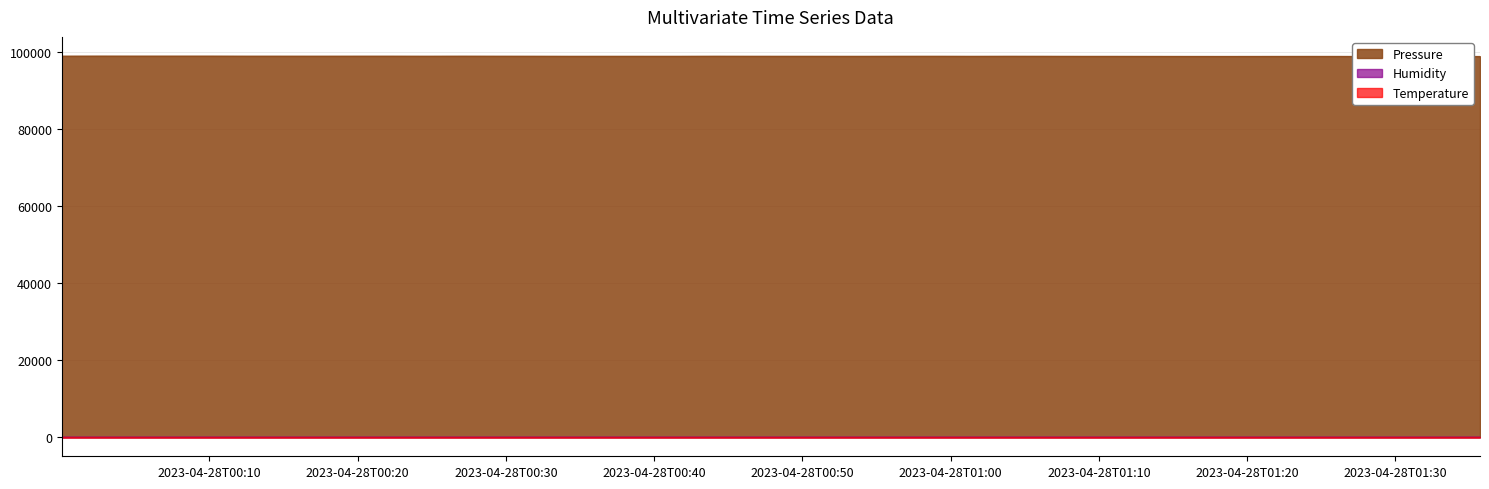

Where is the first local minimum for Pressure?

2023-04-28T00:17:15